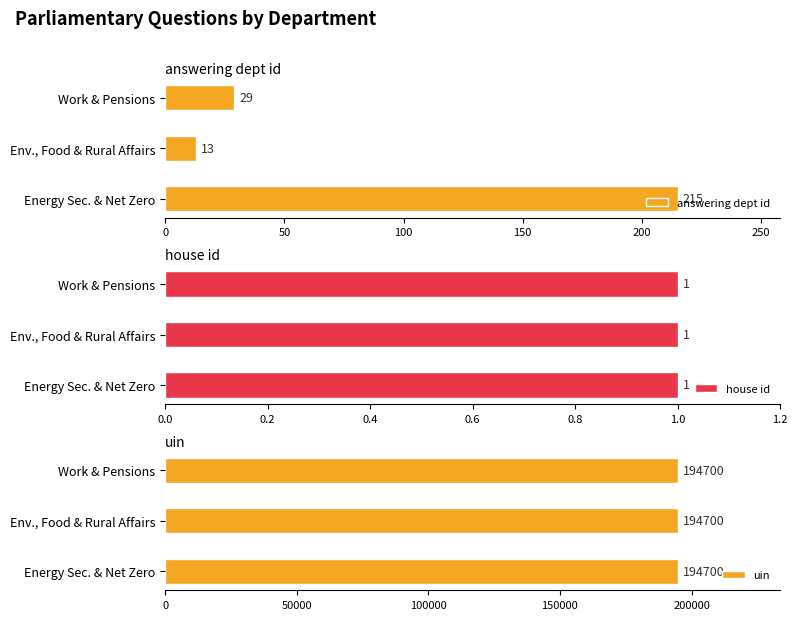

How many groups of bars are there?

3